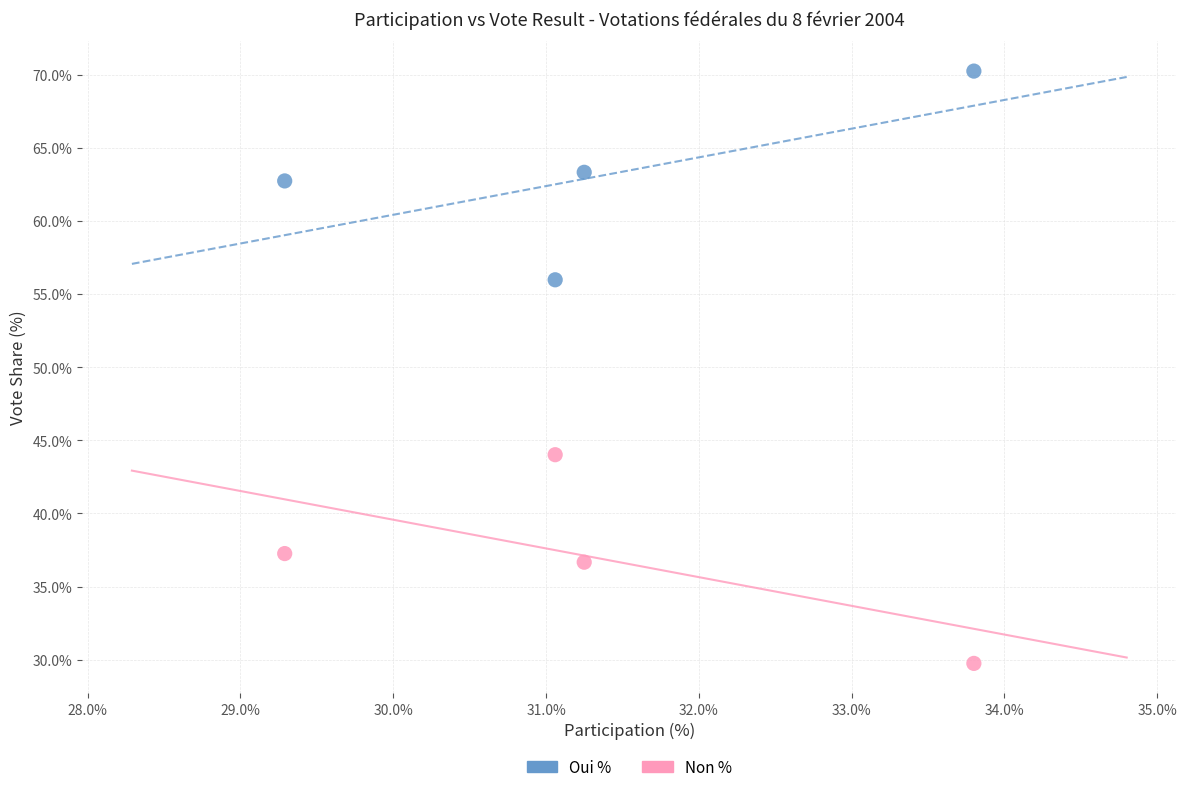

What are all the series names shown in the legend?

Oui %, Non %